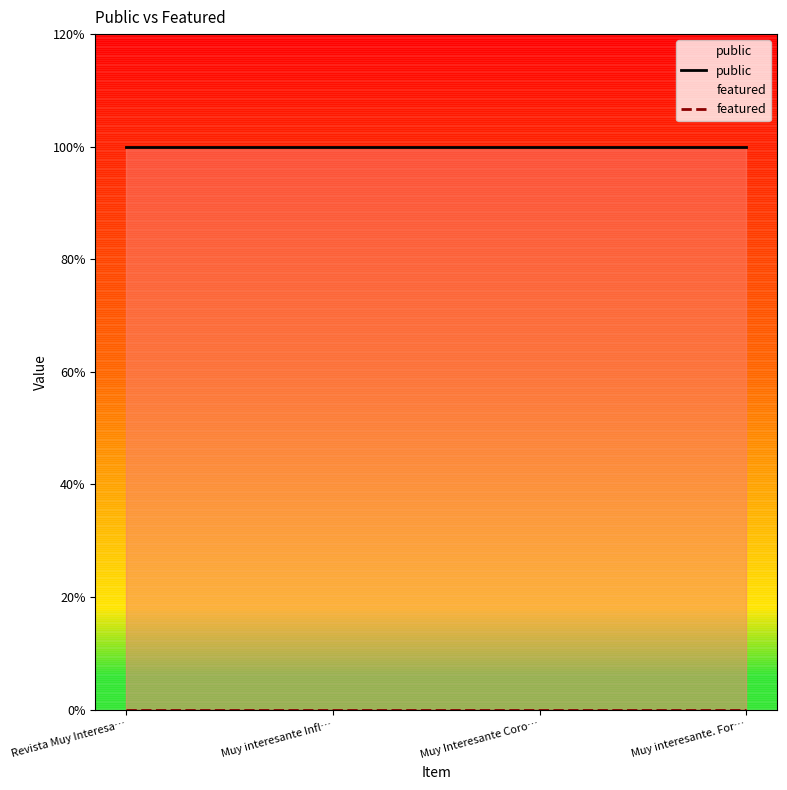

List the series in order of their peak value, lowest first.

featured, public